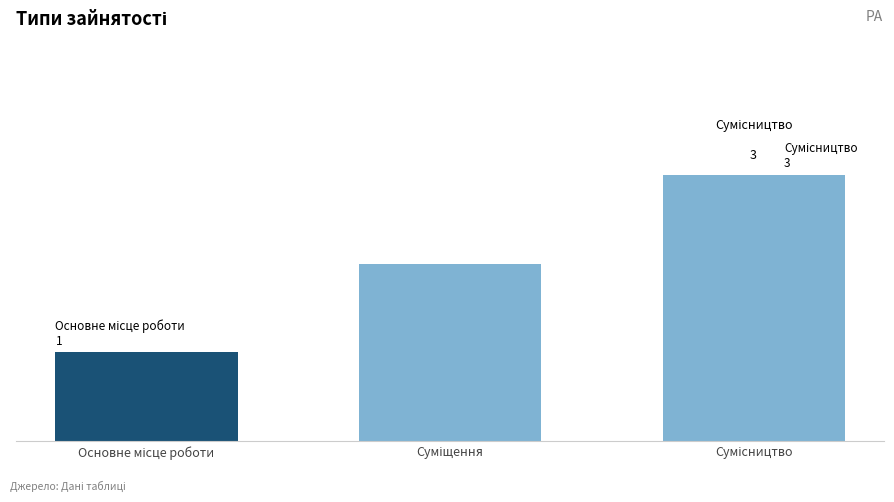

What is the ratio of the value at Основне місце роботи to the value at Суміщення?

0.5